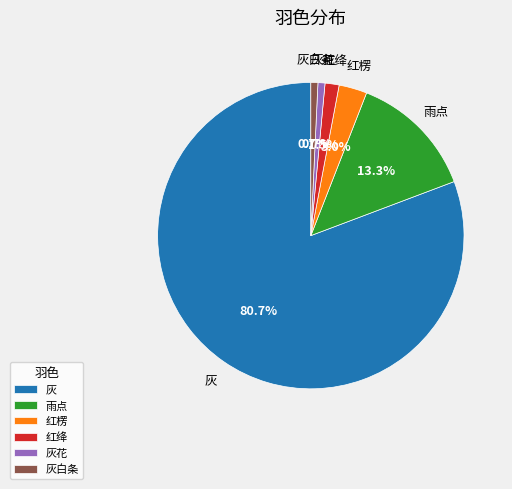

Which slice represents more than half of the pie?

灰